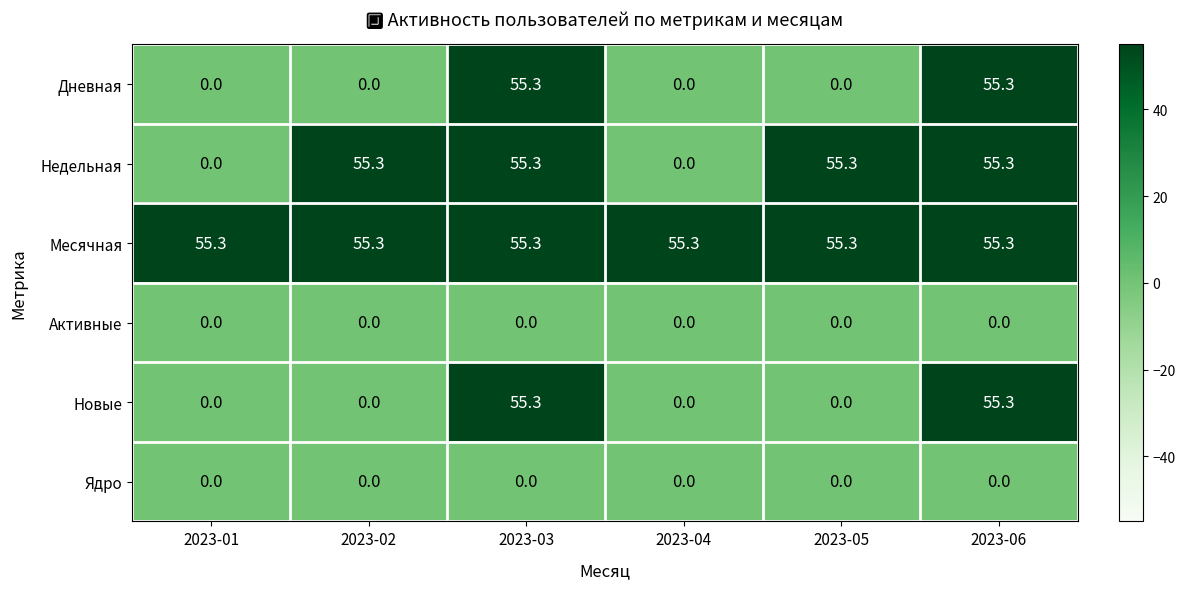

How many categories are shown in the chart?

6